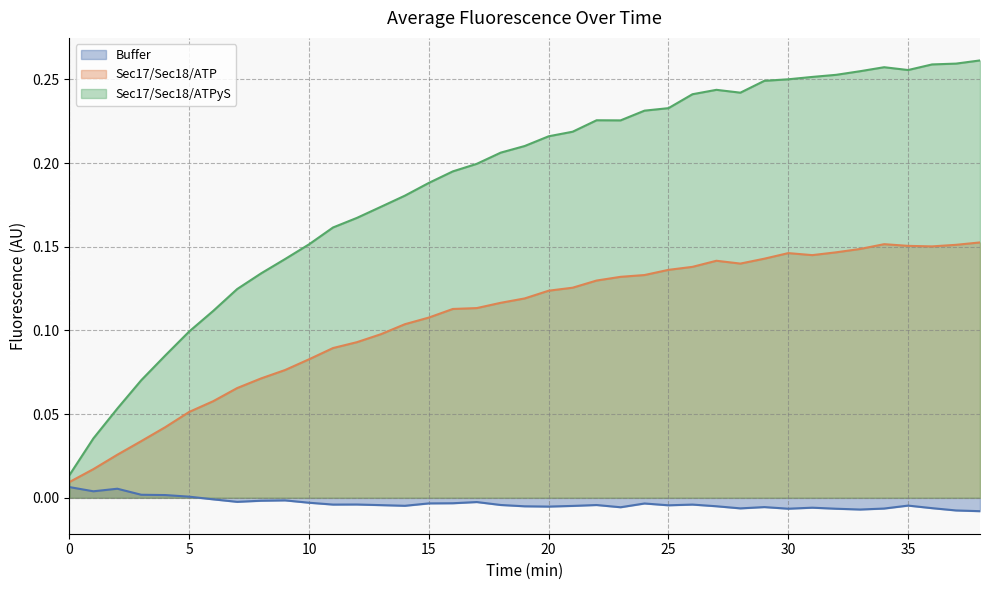

At which category is the sum across all series the highest?

38